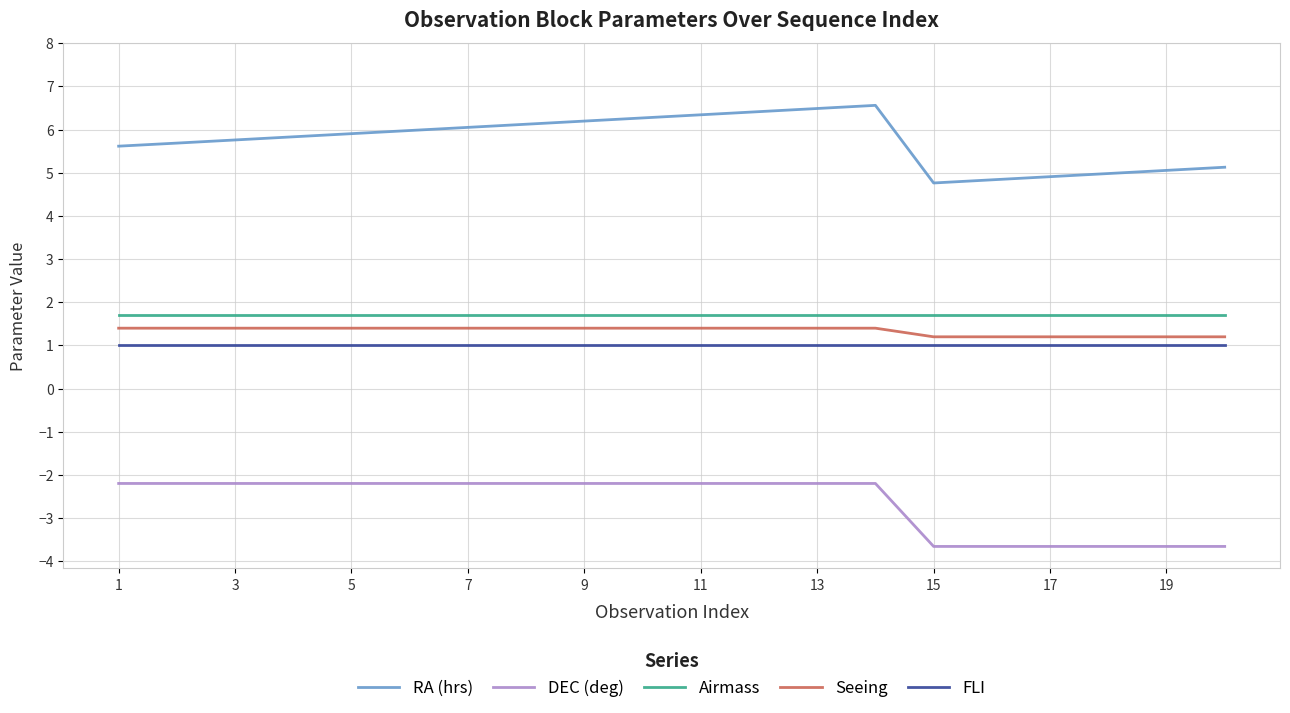

What is the lowest value of the Airmass series?

1.7